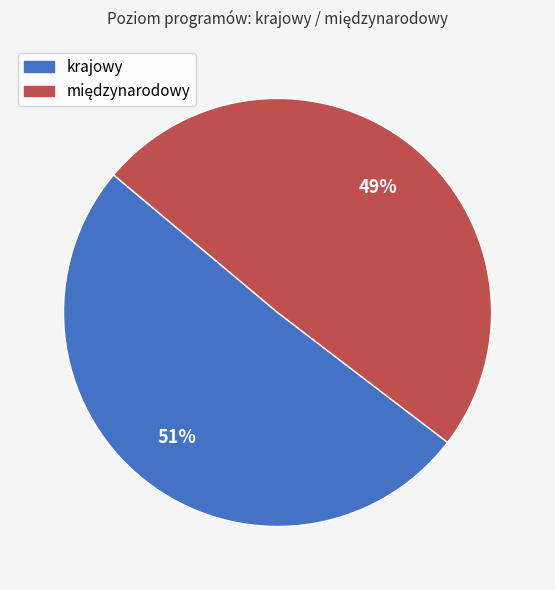

How many segments does this pie chart have?

2